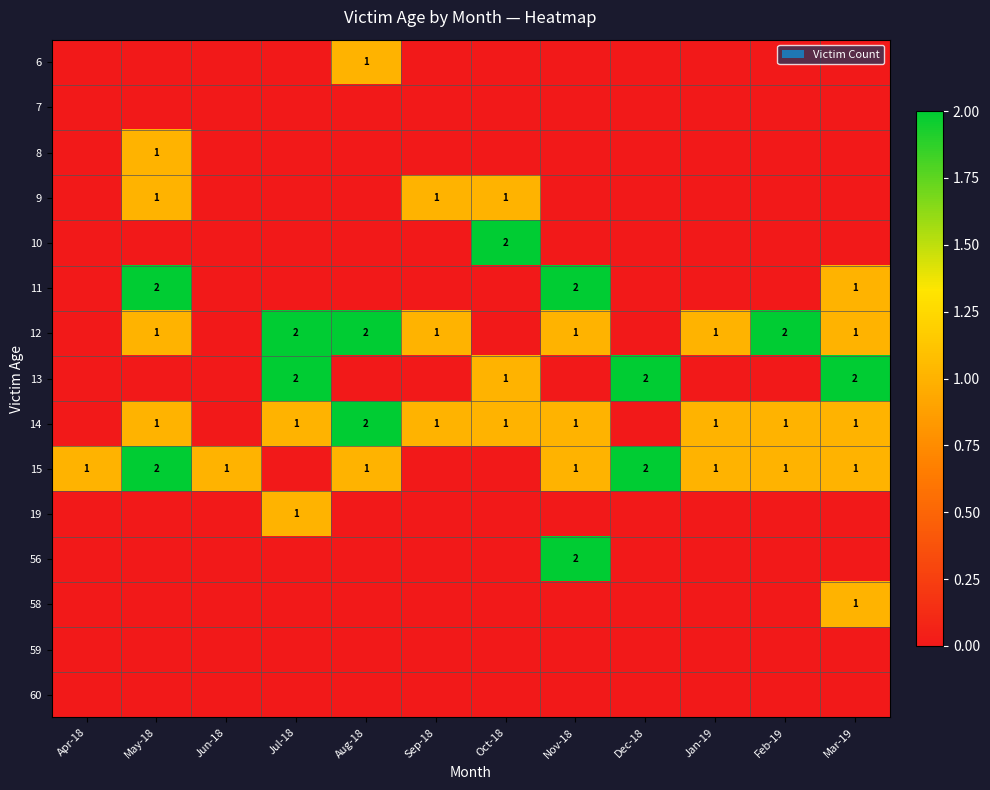

The value of 19 at Jul-18 is 1. True or false?

True